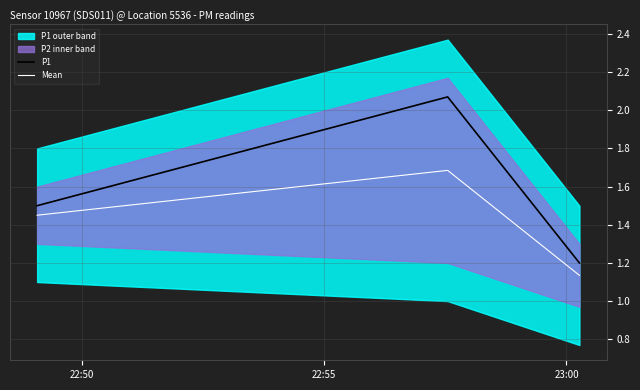

What is the greatest value displayed?

2.1